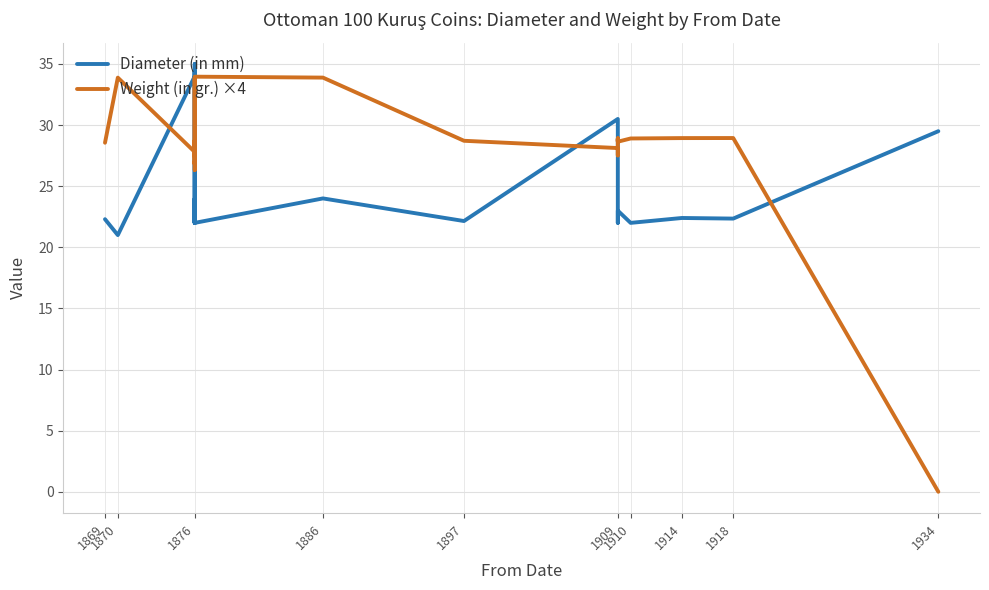

List the series in order of their peak value, highest first.

Diameter (in mm), Weight (in gr.) ×4